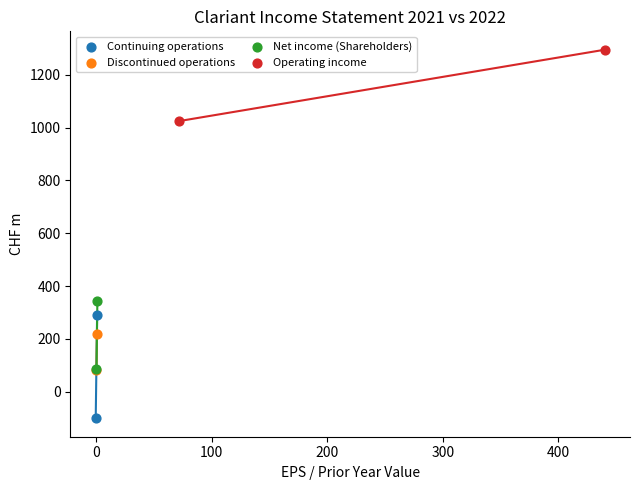

Which series reaches the maximum Y coordinate?

Operating income